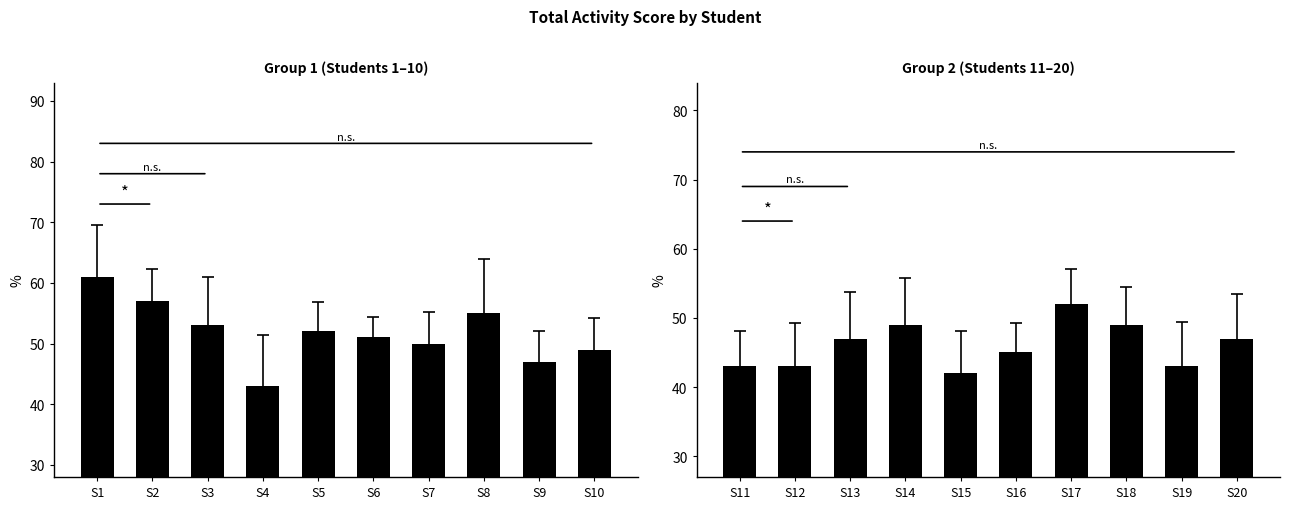

Which series has the largest range (max minus min)?

Group 1 (Students 1–10)